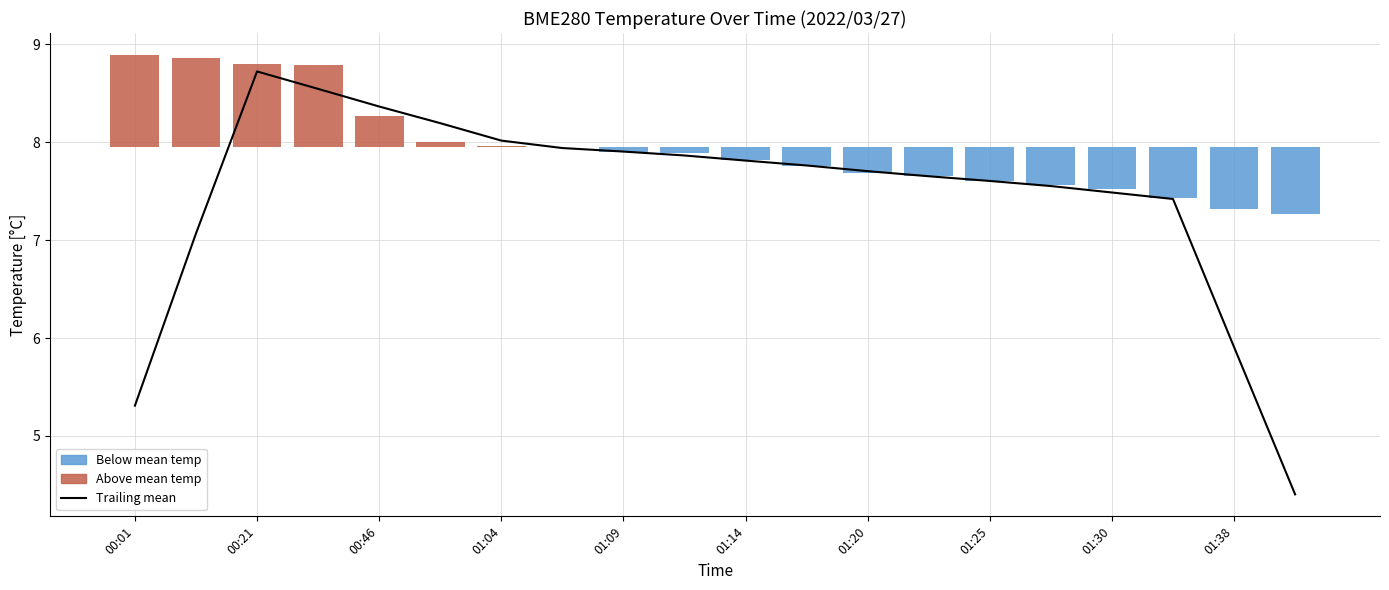

Is the value of Trailing mean at 11 greater than the value of Above mean temp at 01:09?

Yes